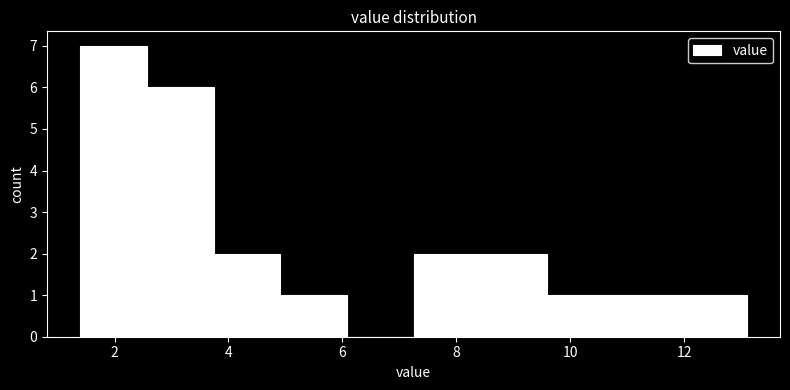

How tall is the bar that spans 7.2 to 8.4 on the x-axis? Neither the bar edges nor the heights are printed on the chart, so give them approximately, as read against the axes.

2